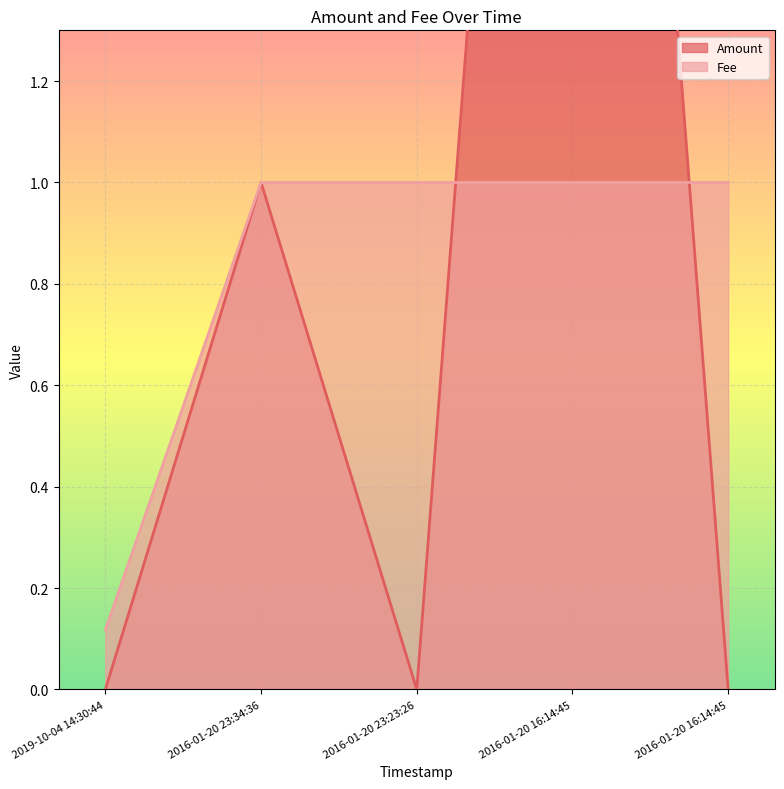

Which category has the highest value across all series?

2016-01-20 16:14:45